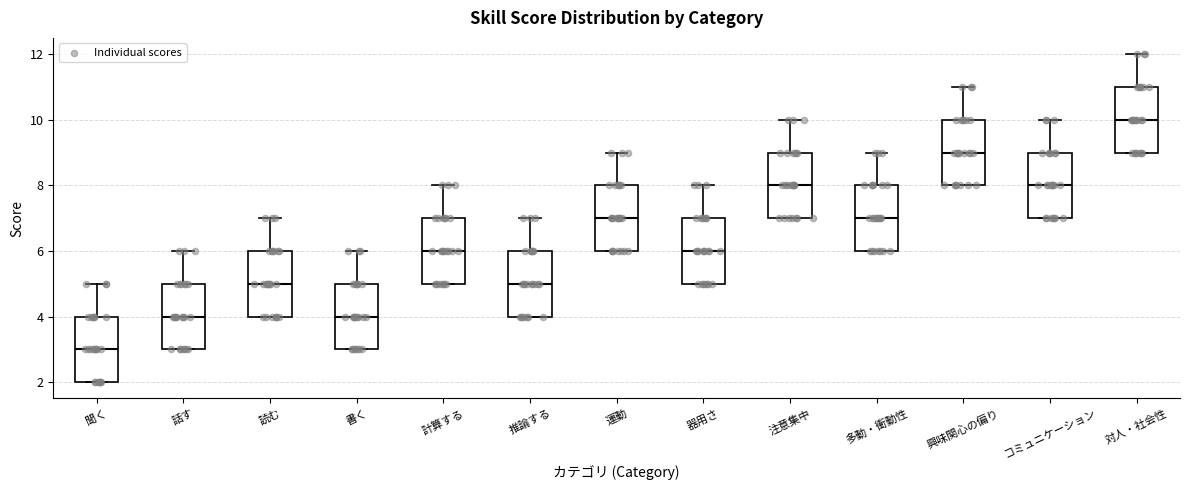

Which box has the highest median line?

対人・社会性